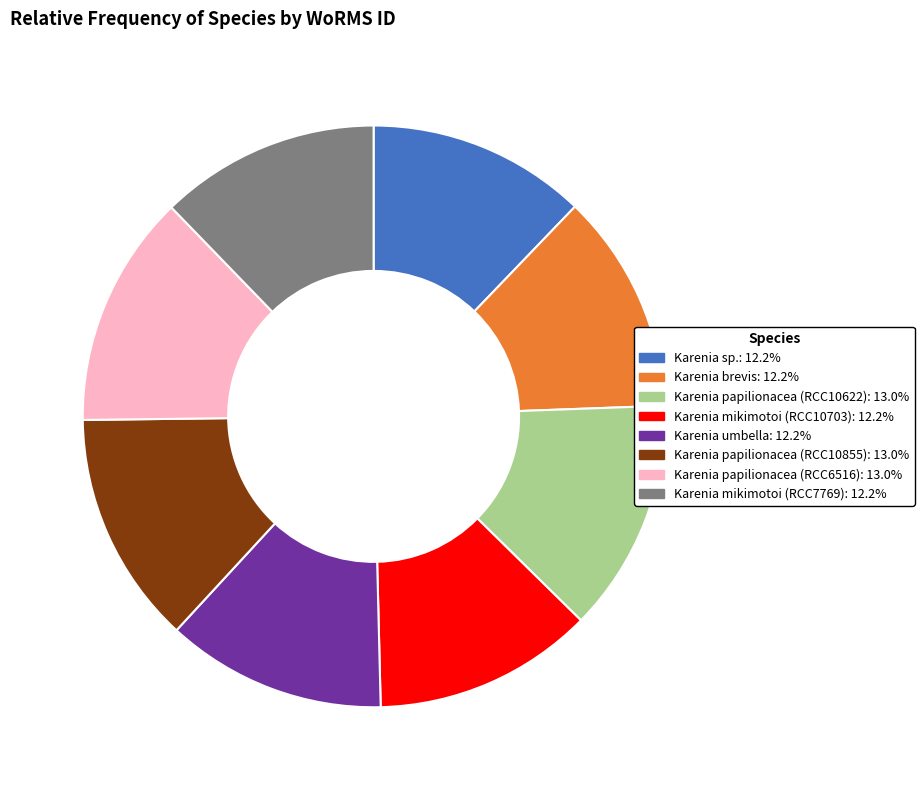

Does any single category account for the majority?

No